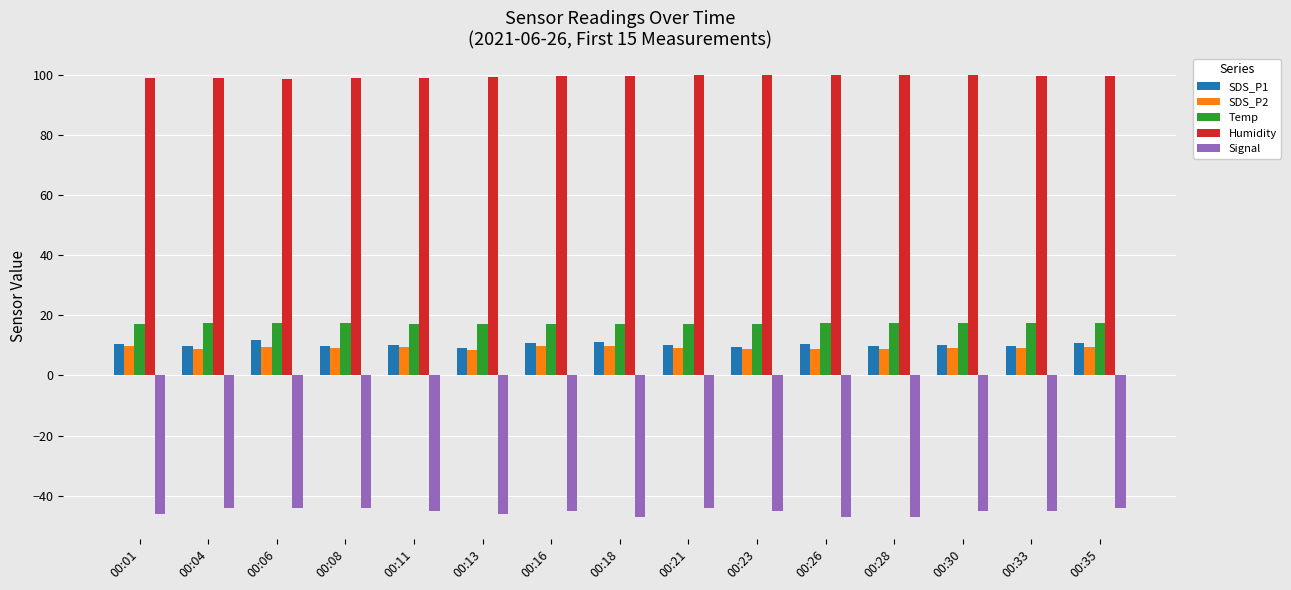

What is the average value of the SDS_P1 series?

10.2